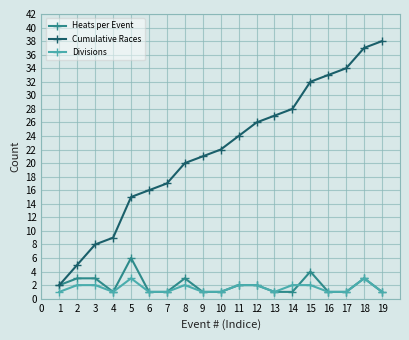

What is the approximate value of Cumulative Races at 12, to the nearest 5?

25